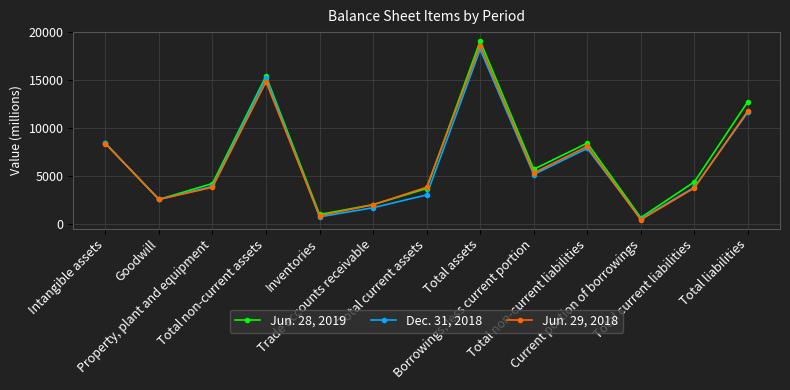

Does the chart have visible grid lines?

Yes